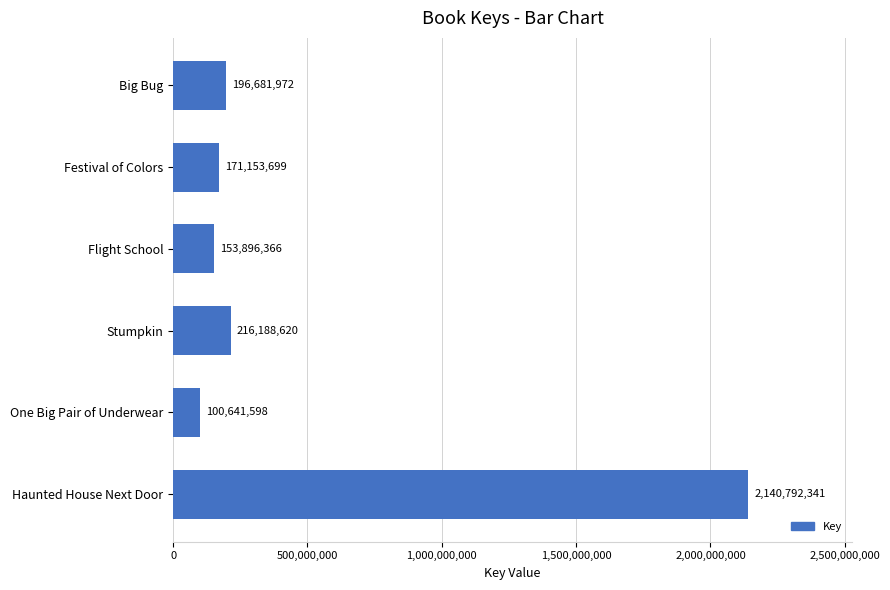

Between Haunted House Next Door and Stumpkin, which is larger?

Haunted House Next Door